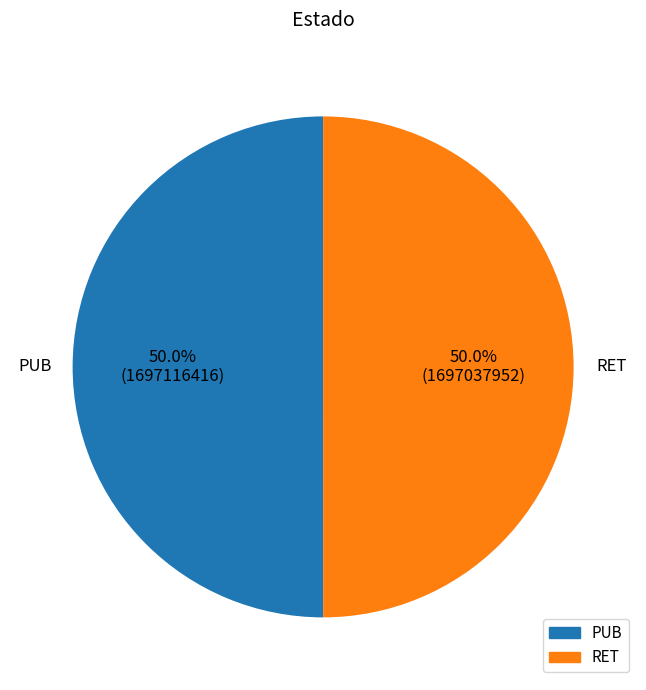

What percentage is NOT represented by PUB?

50.0%